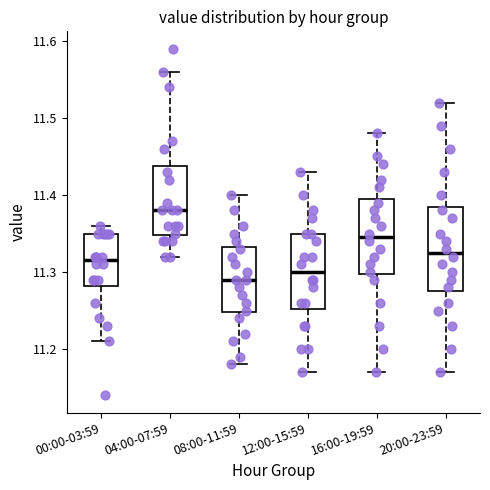

Which box is the tallest, from its lower edge to its upper edge?

20:00-23:59